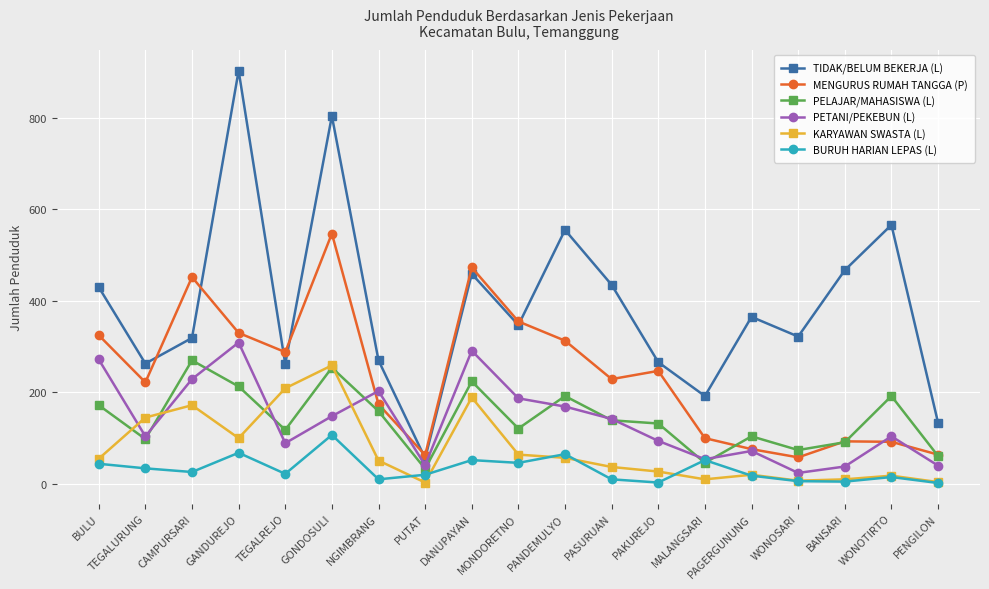

List the series in order of their peak value, highest first.

TIDAK/BELUM BEKERJA (L), MENGURUS RUMAH TANGGA (P), PETANI/PEKEBUN (L), PELAJAR/MAHASISWA (L), KARYAWAN SWASTA (L), BURUH HARIAN LEPAS (L)